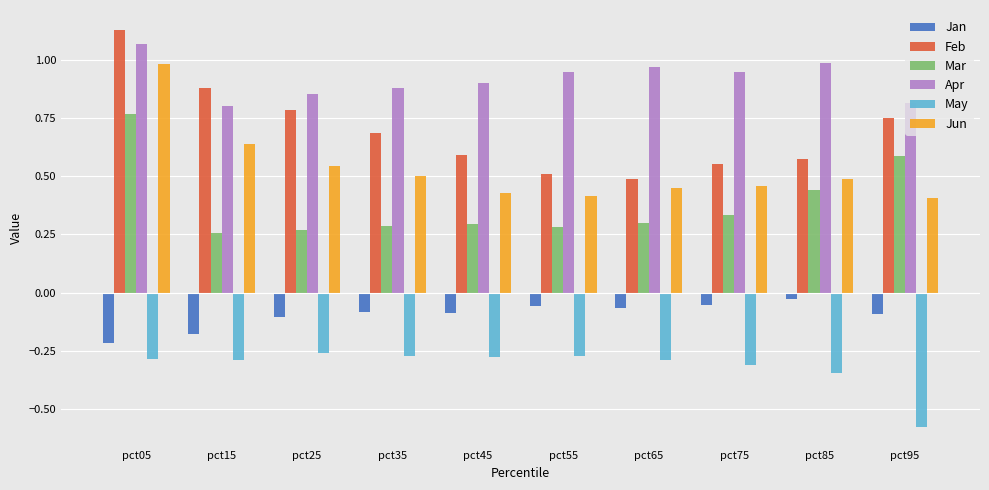

The Mar series shows 0.6 at pct95. True or false?

True